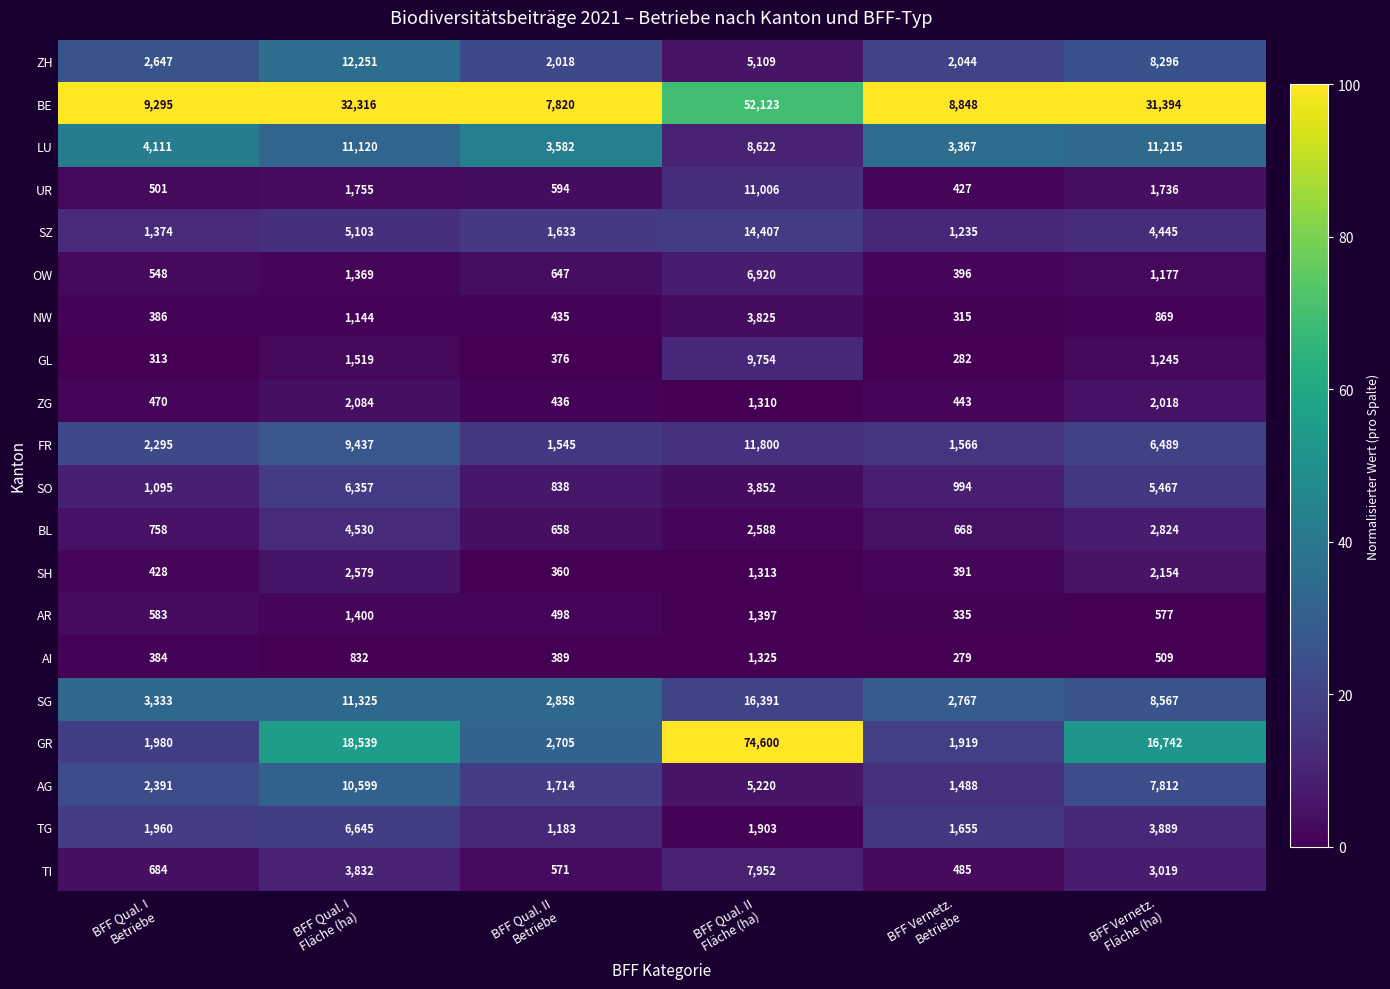

What is the greatest value displayed?

74600